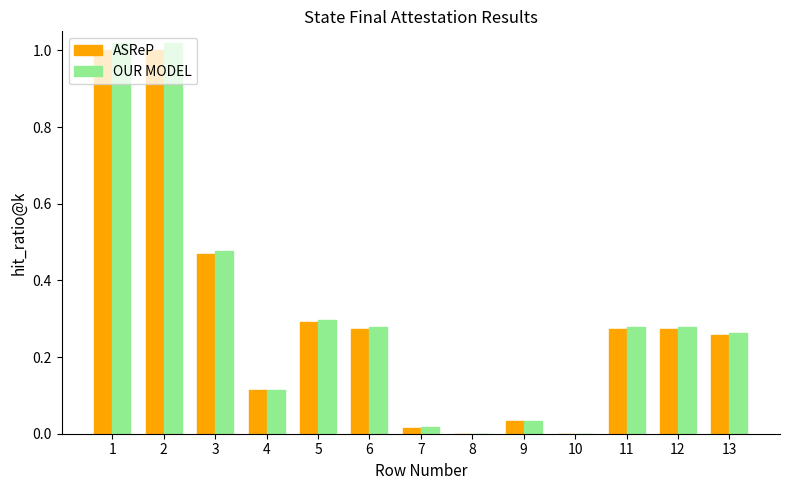

Which series changed the most between 1 and 3?

OUR MODEL